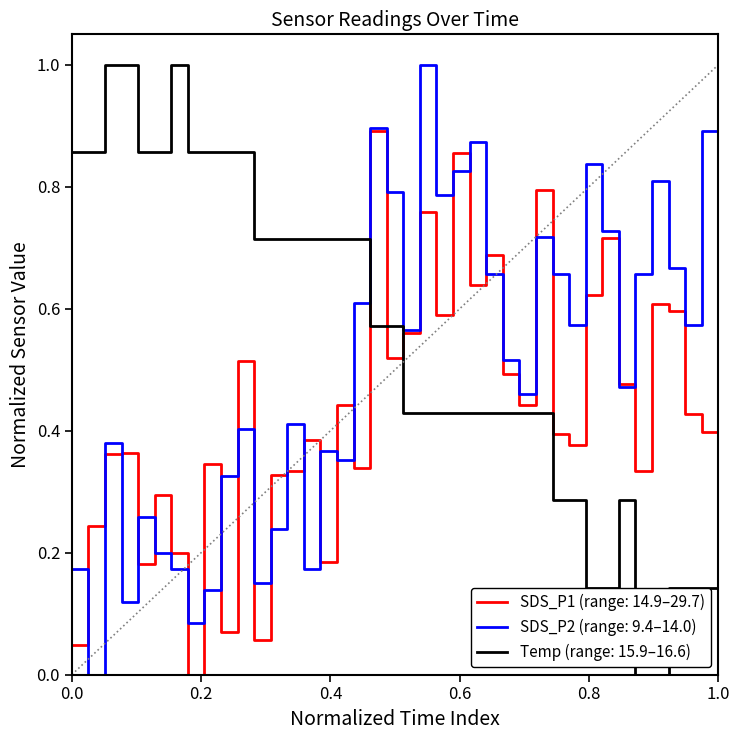

What is the highest value of the SDS_P2 (range: 9.4–14.0) series?

1.0